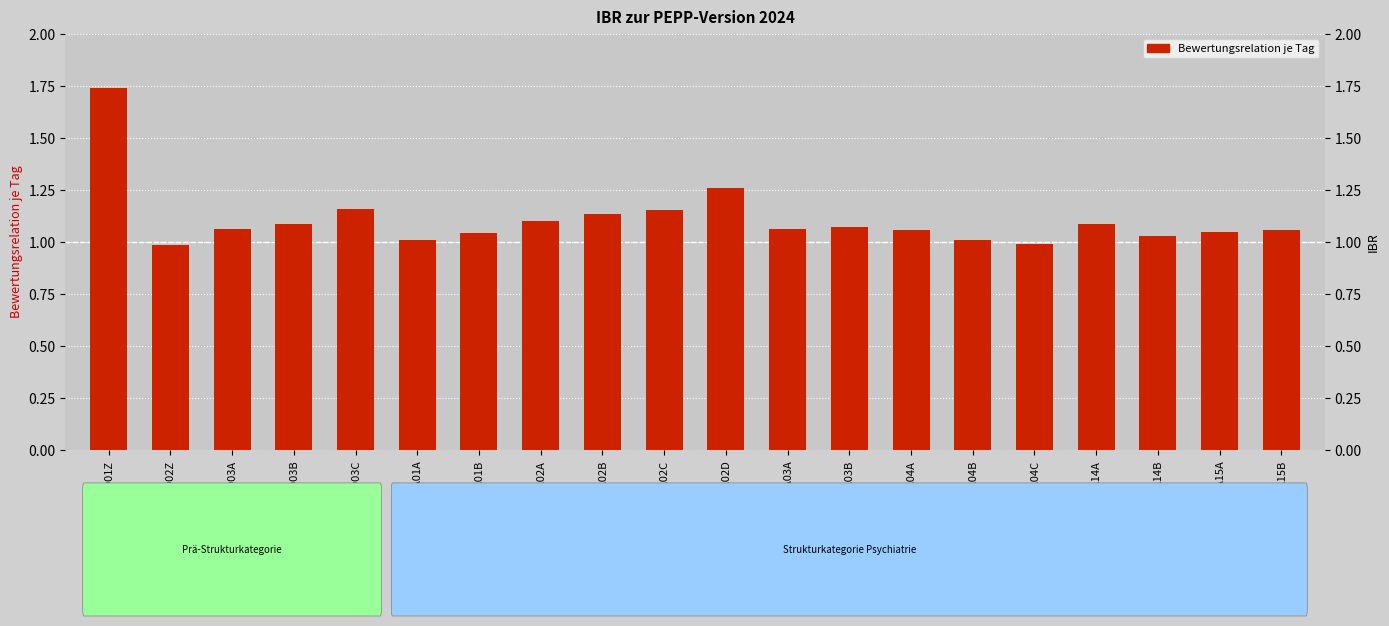

What is the minimum value shown in the chart?

1.0